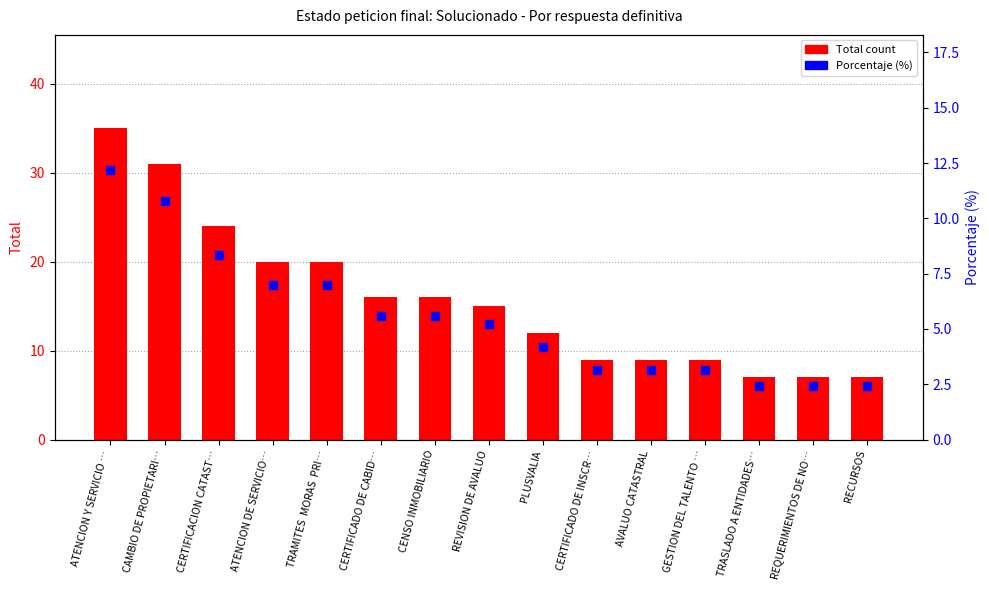

Which series has the largest total across all categories?

Total count